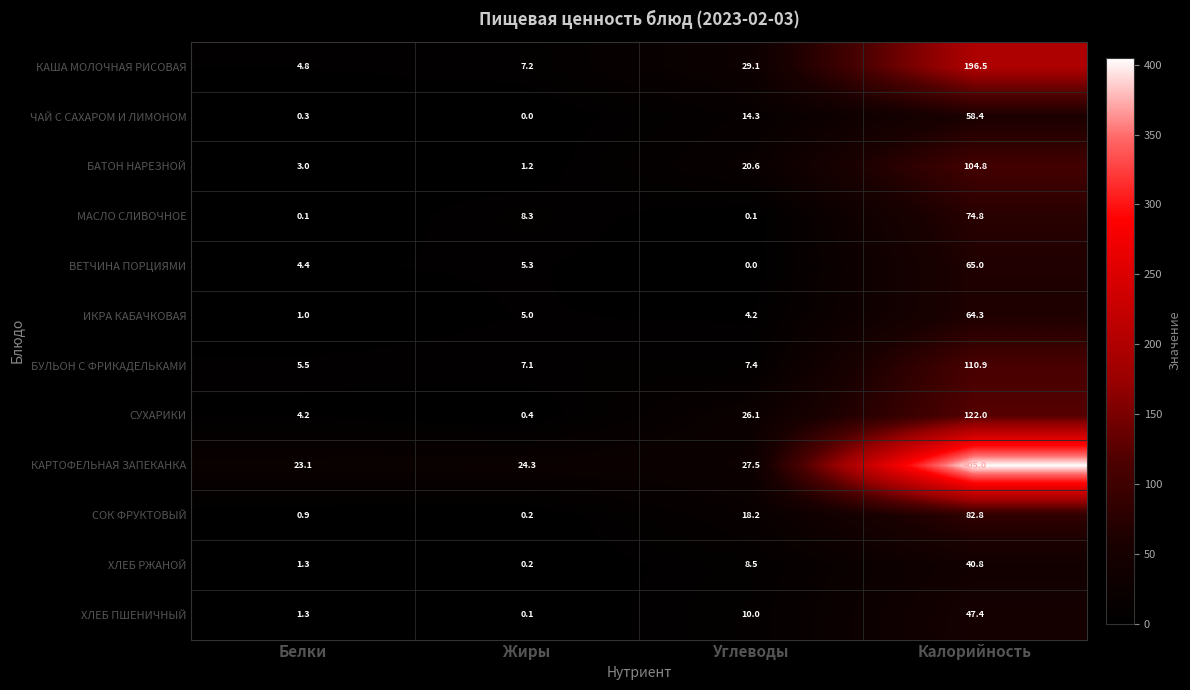

How many values in the БАТОН НАРЕЗНОЙ series are below 20?

2